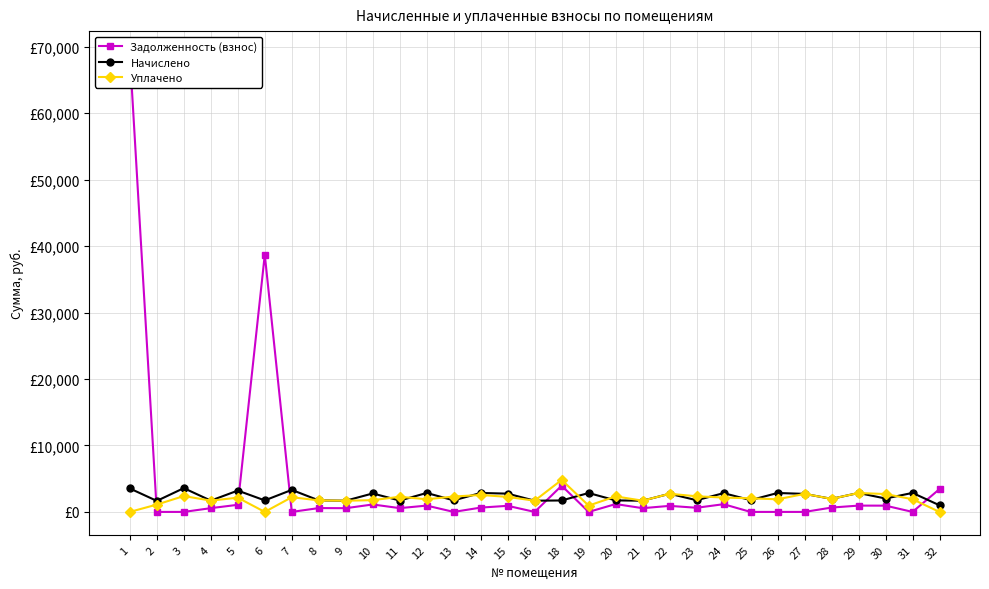

Is the value of Уплачено at 32 greater than the value of Задолженность (взнос) at 11?

No